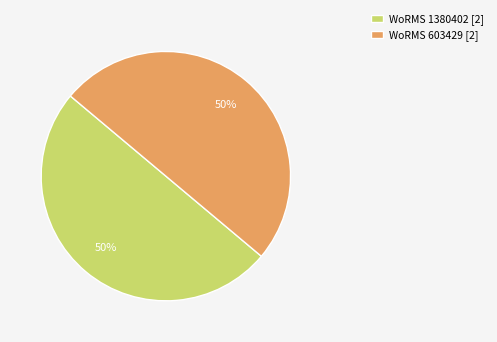

Count the number of slices in the pie.

2